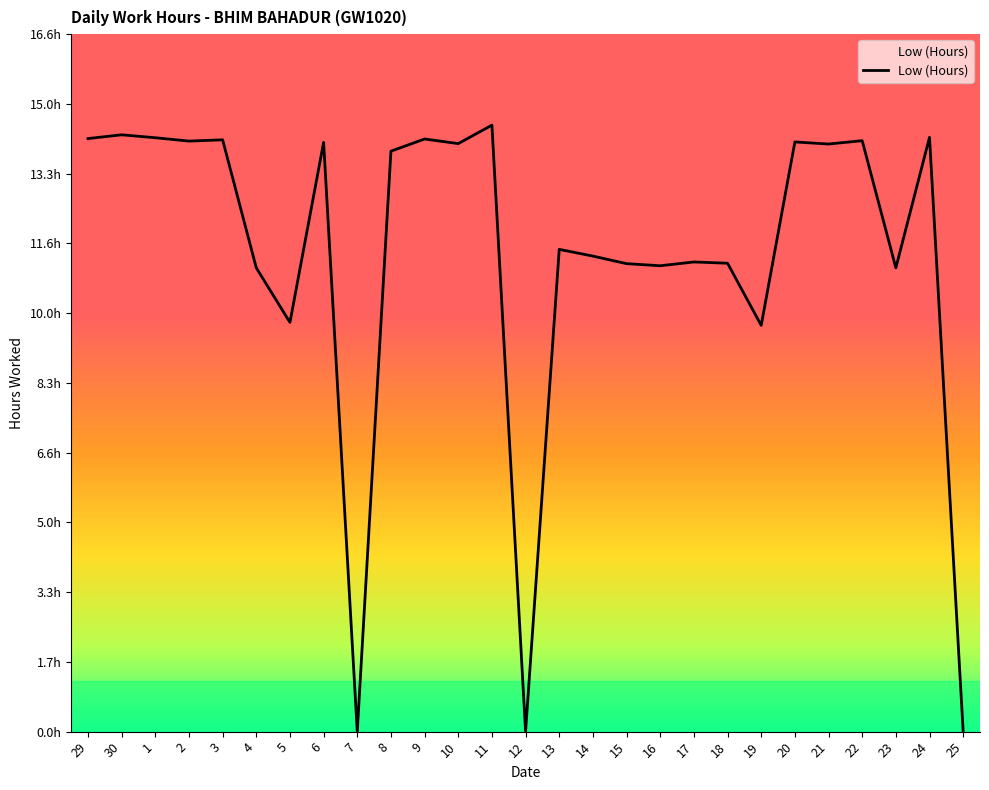

Is this an area chart (filled region under the line)?

Yes